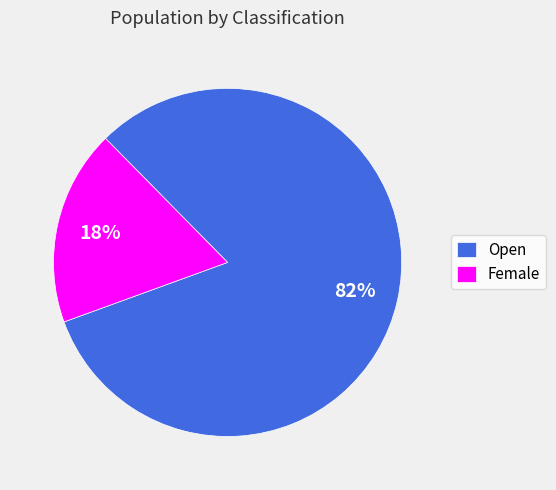

Between Open and Female, which is larger?

Open